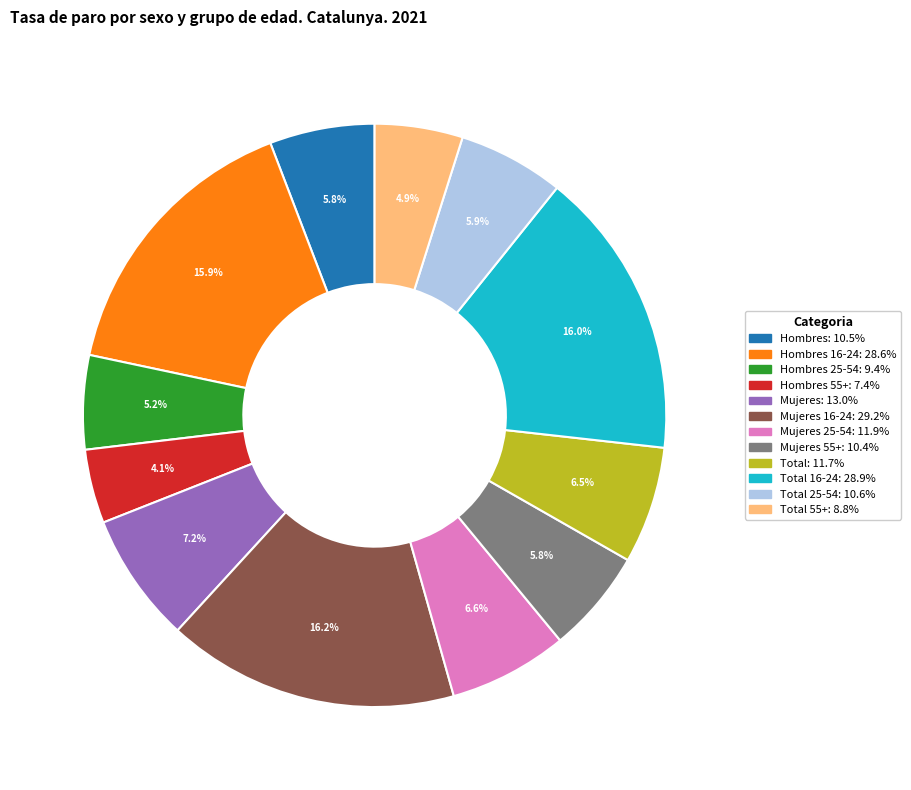

Does any single category account for the majority?

No